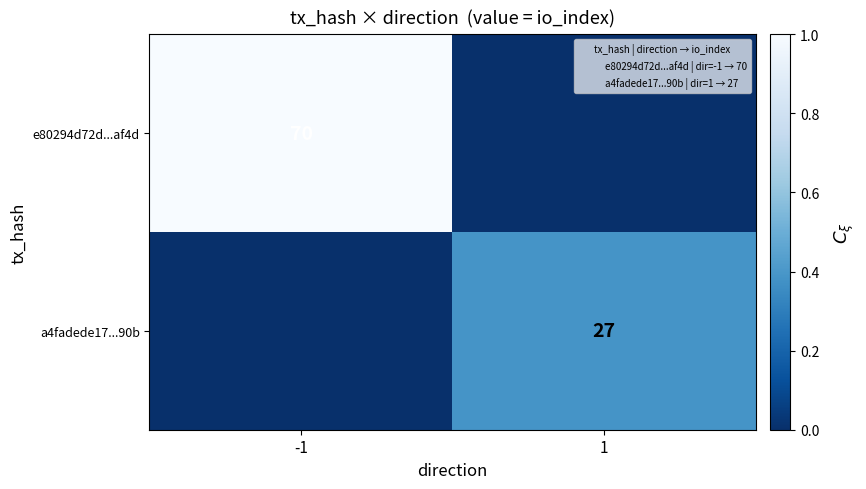

Between 1 and -1, which is larger?

-1